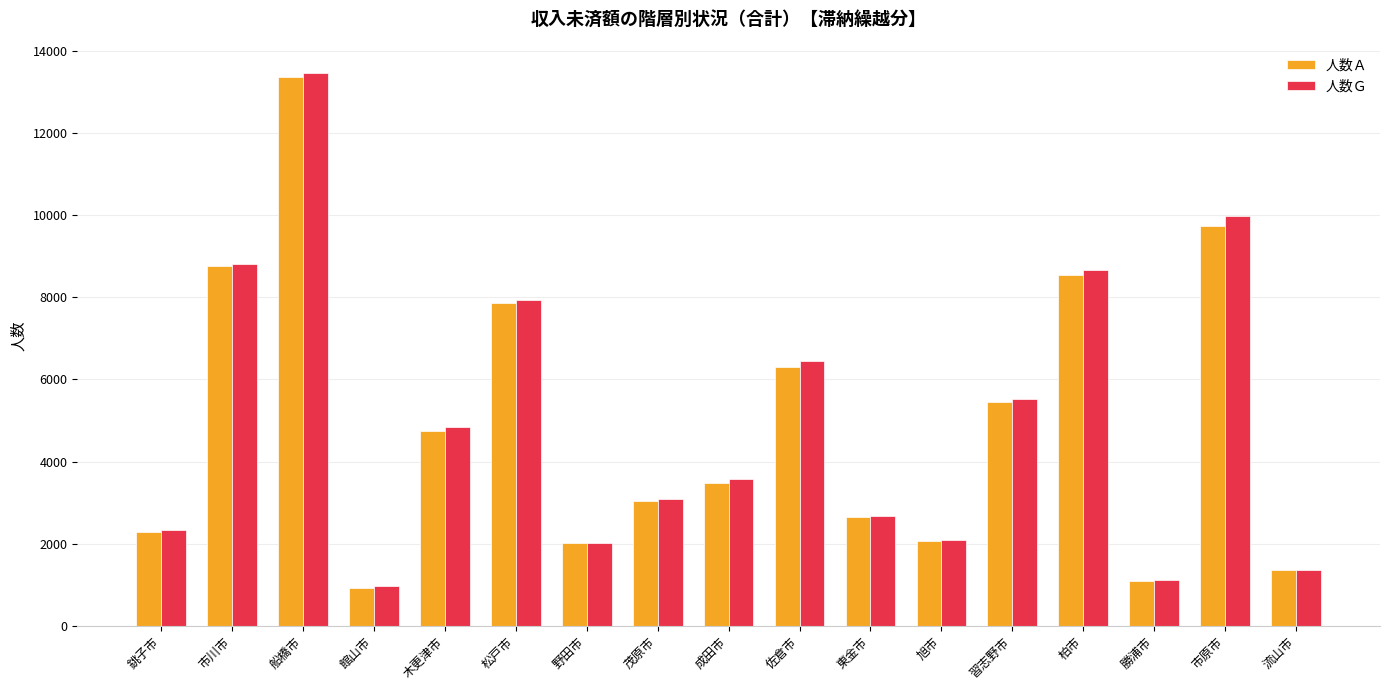

How many bars are there in each group?

2